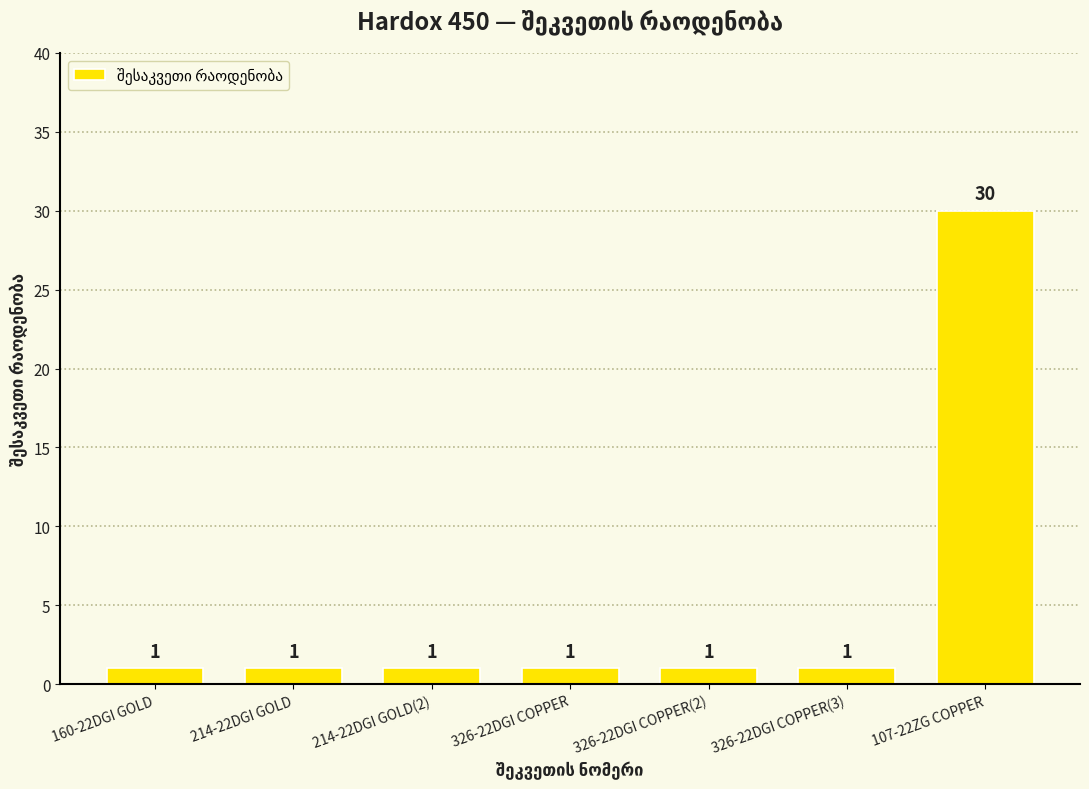

Are the bars horizontal?

No